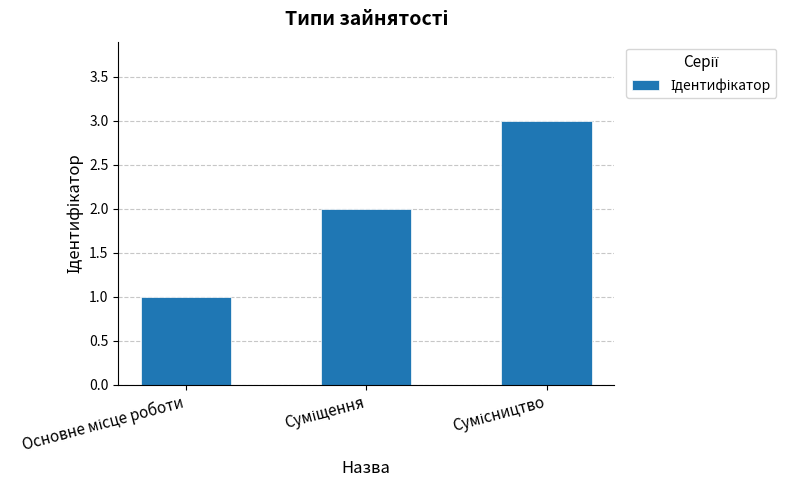

What is the average value?

2